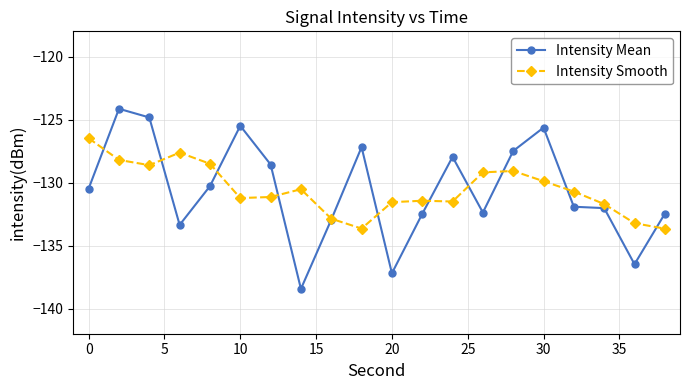

What is the value of the Intensity Smooth point at the 5th from the left?

-128.5